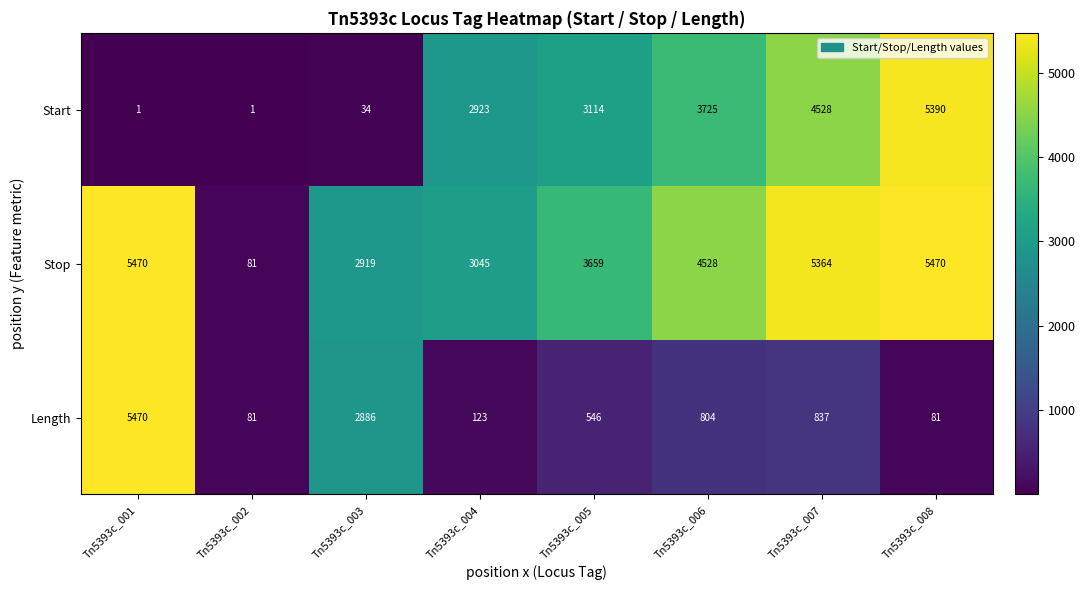

What is the smallest value displayed?

1